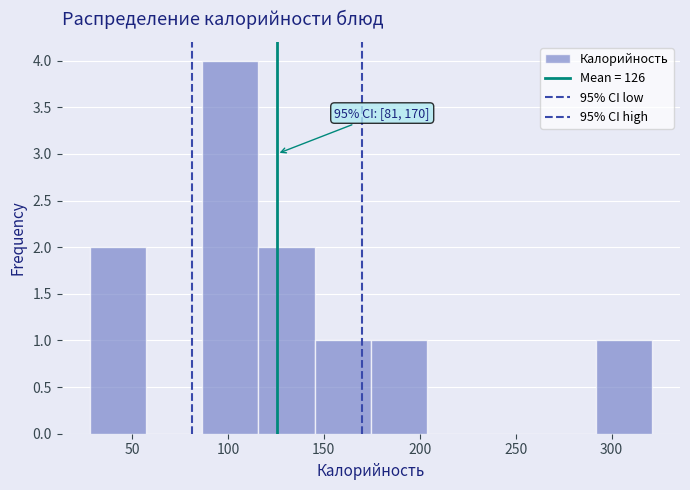

Which range on the x-axis has the tallest bar?

85 to 115